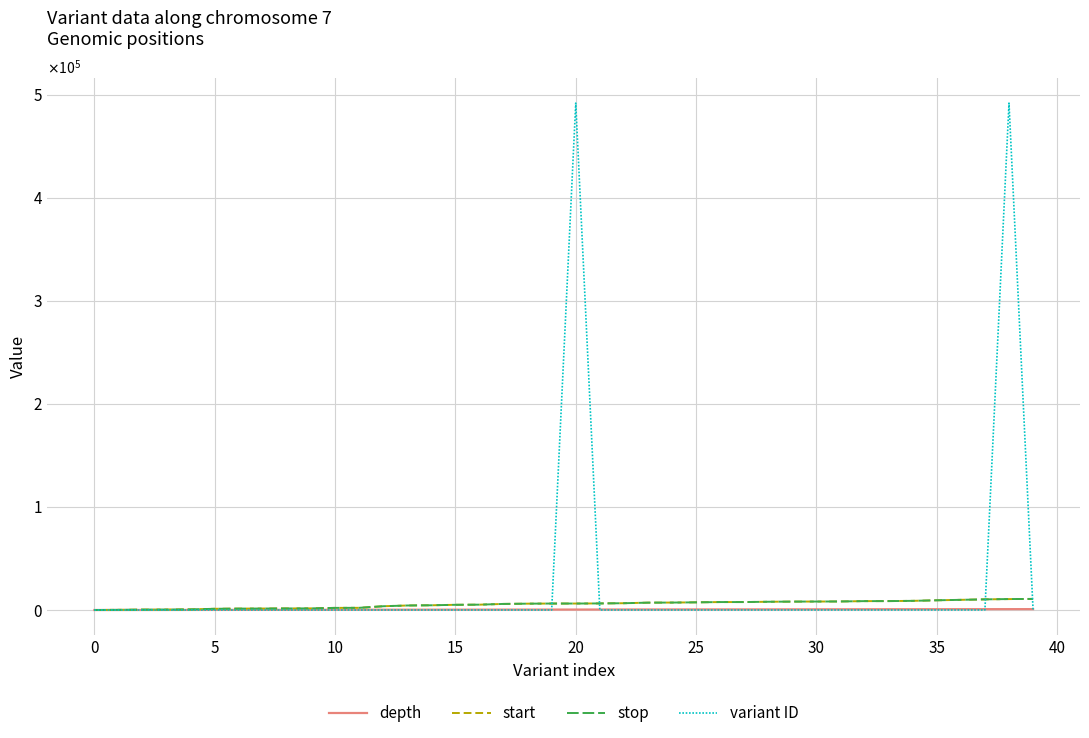

Where does the stop series first go above 6295?

21